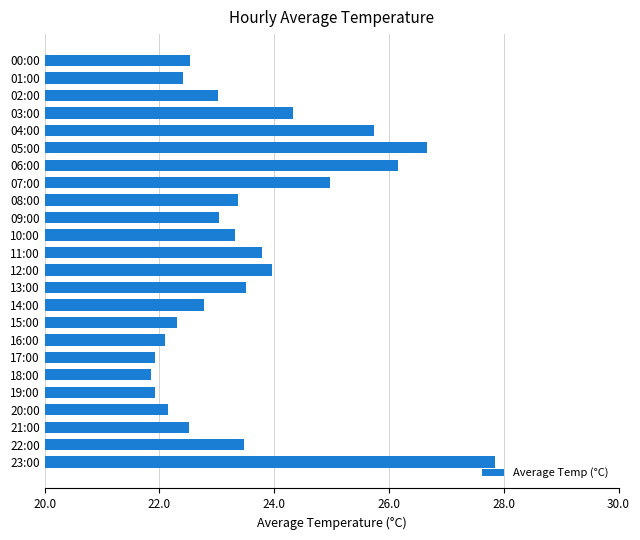

What is the value of the 10th bar from the top?

23.0